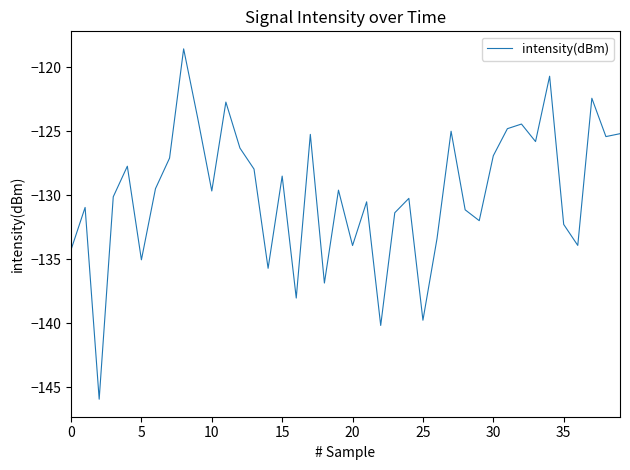

What is the difference between the second highest and second lowest values?

19.5